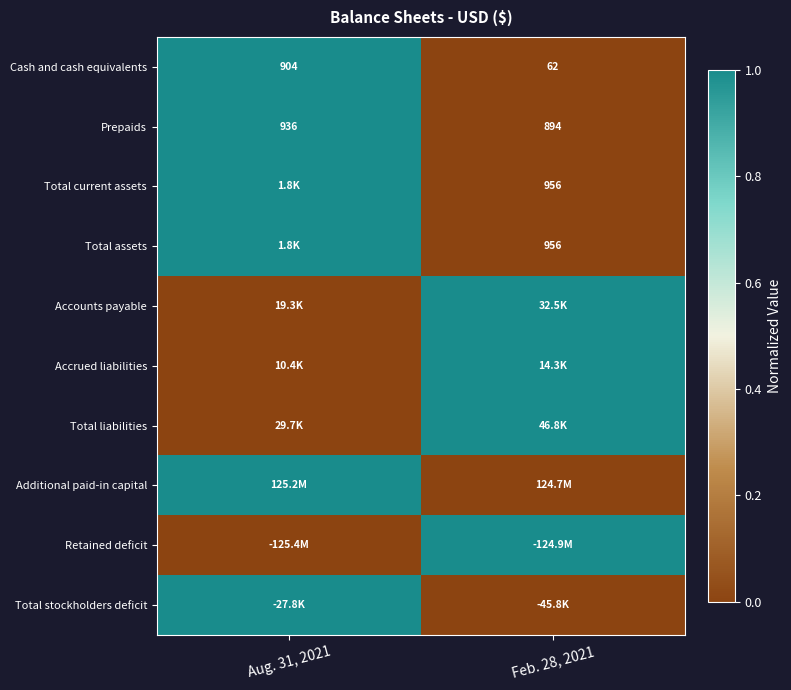

What is the total value across all series at Feb. 28, 2021?

4